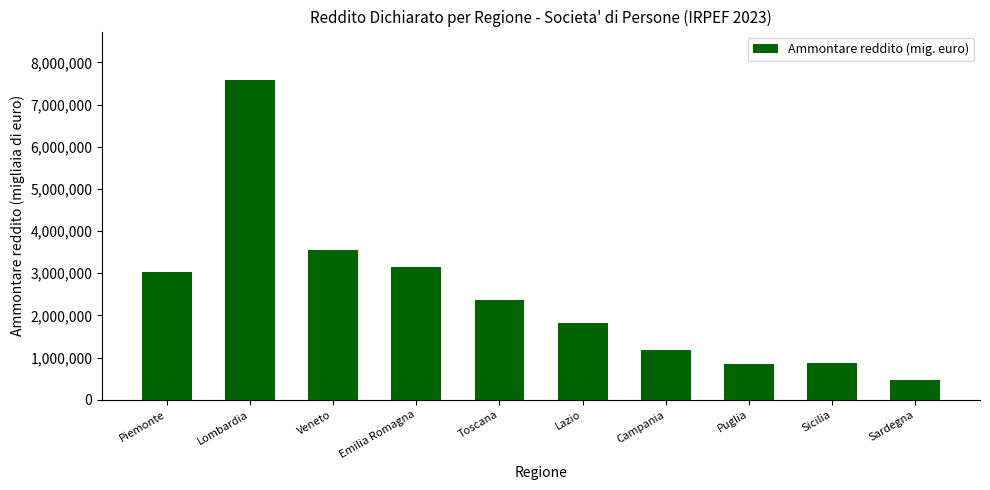

Approximately how many times larger is the value at Veneto compared to Lazio?

1.9